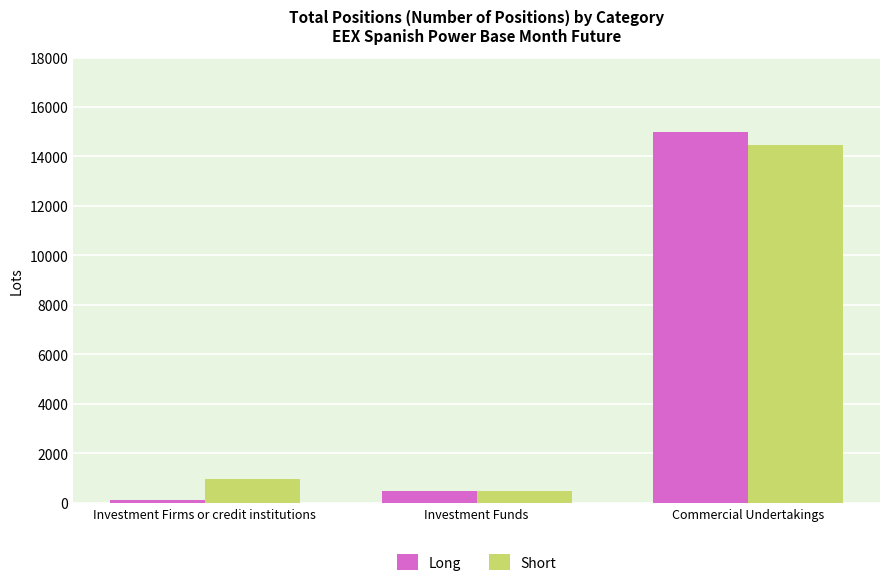

The Long series shows 488.5 at Investment Funds. True or false?

True